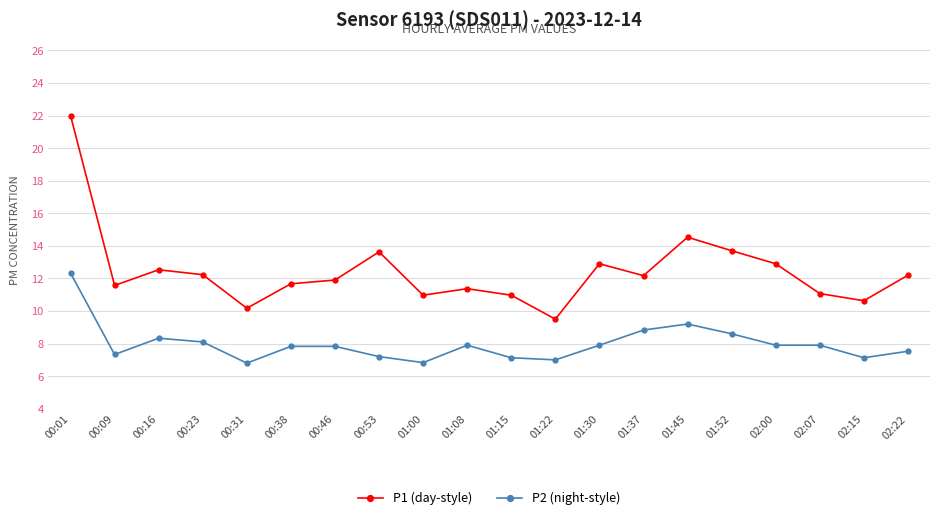

True or false: P1 (day-style) has more than 2 interior local peaks.

True